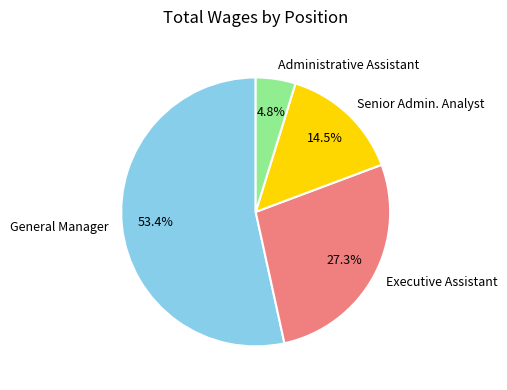

What percentage do Executive Assistant and General Manager together represent?

80.7%